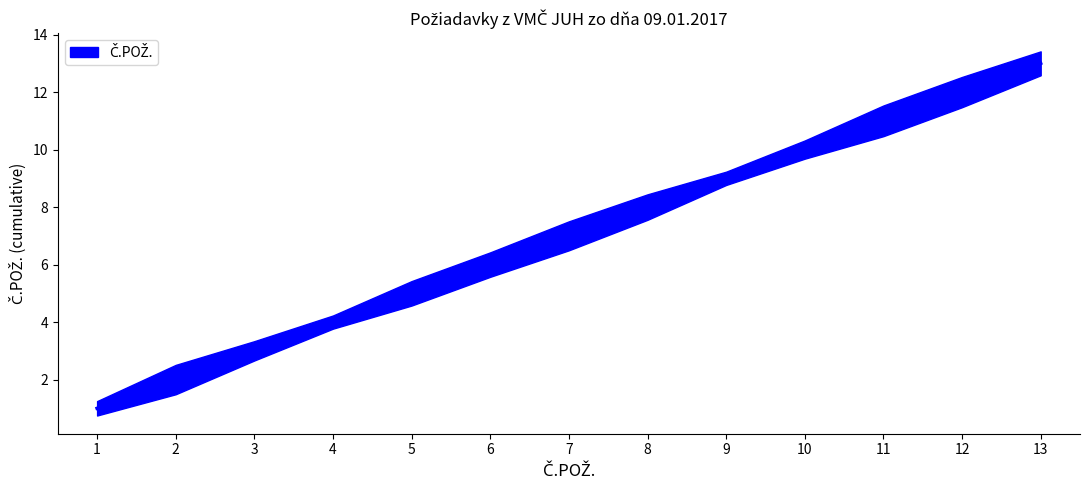

How many values are below 7?

6